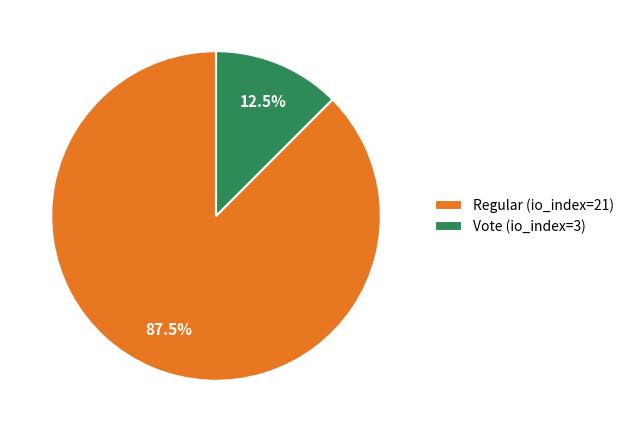

Which category accounts for the majority?

Regular (io_index=21)